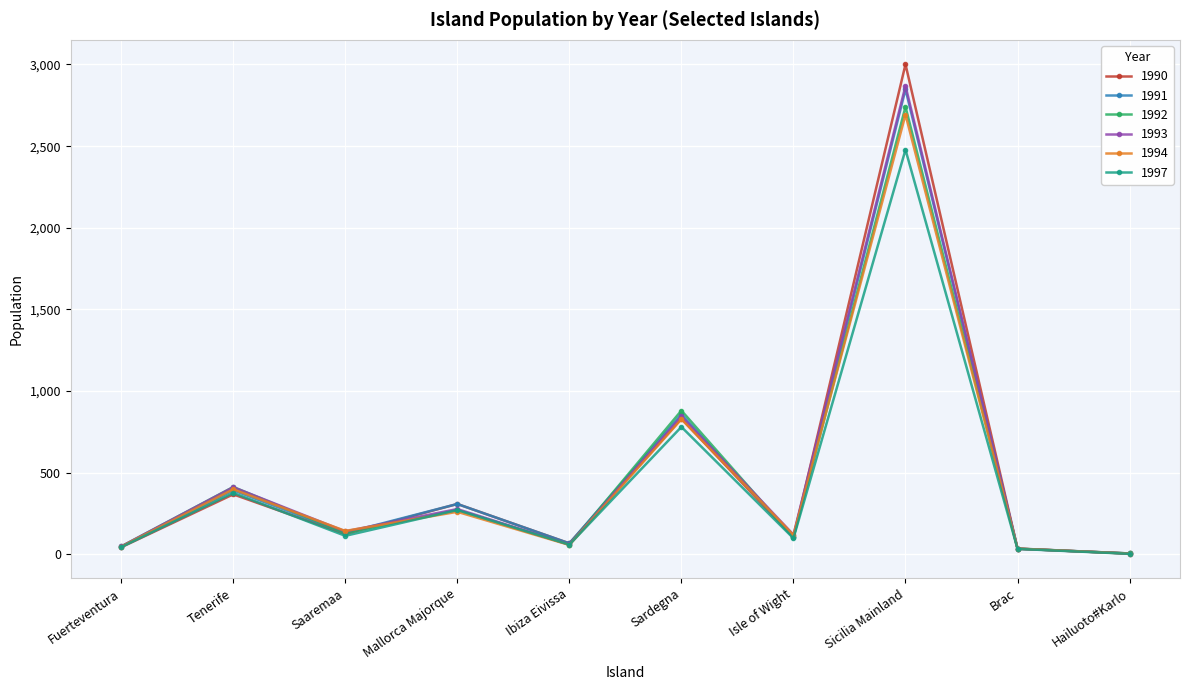

Where is the first local minimum for 1994?

Saaremaa